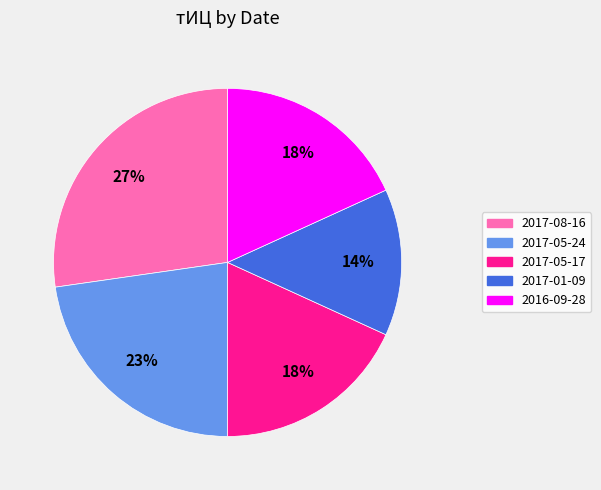

Is there any slice that represents more than half of the pie?

No